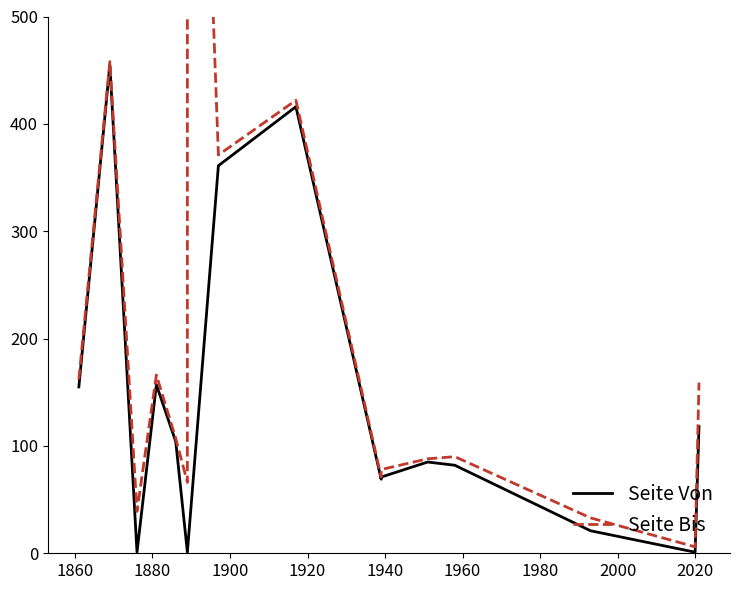

How many lines are shown in the chart?

2